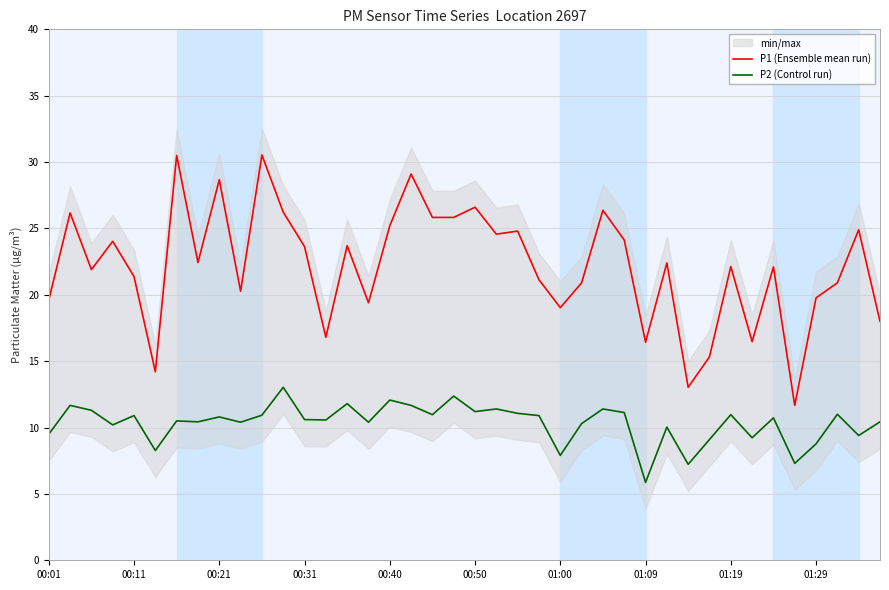

What is the difference between the second highest and second lowest values in the P2 (Control run) series?

5.1